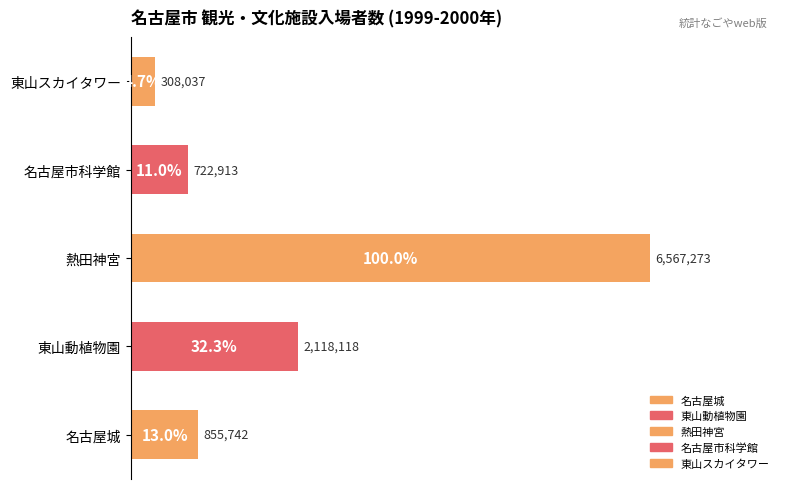

What is the sum of all 名古屋市科学館 values?

722913